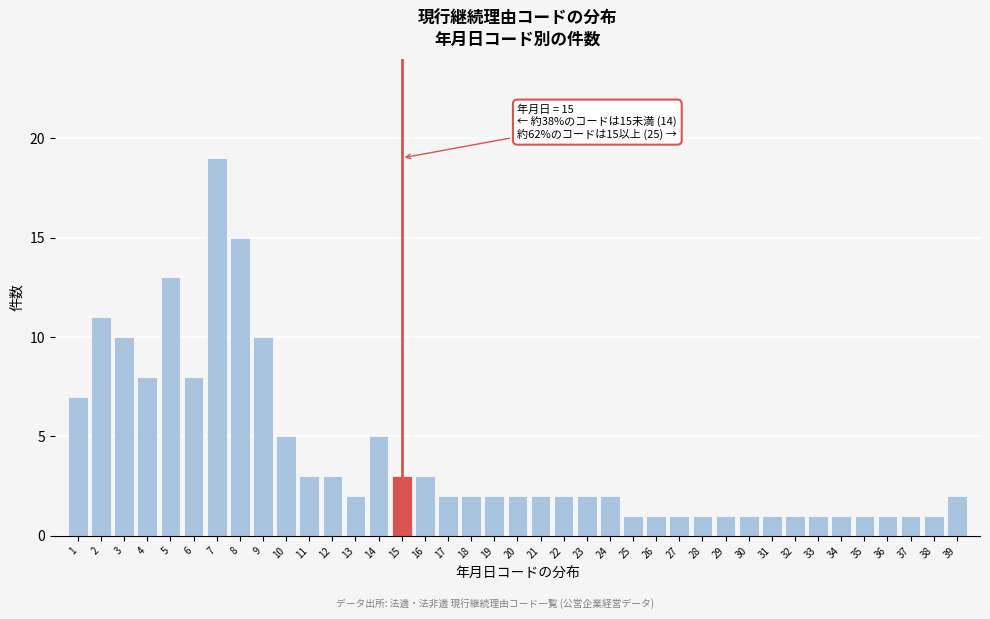

What is the value of the 38th bar from the left?

1